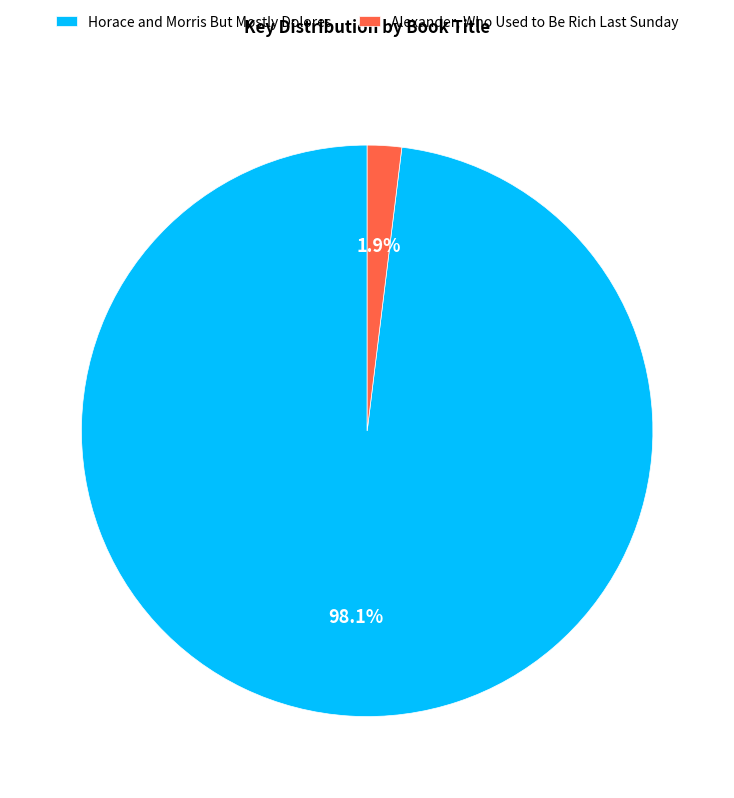

Which slice represents more than half of the pie?

Horace and Morris But Mostly Dolores